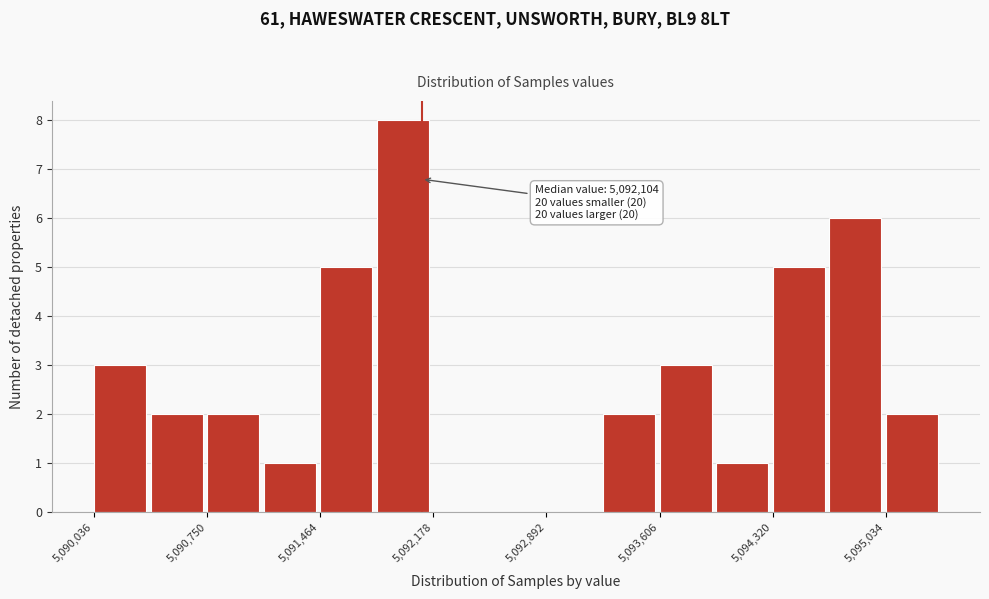

Read against the x-axis, roughly where is the centre of the tallest bar?

5092000